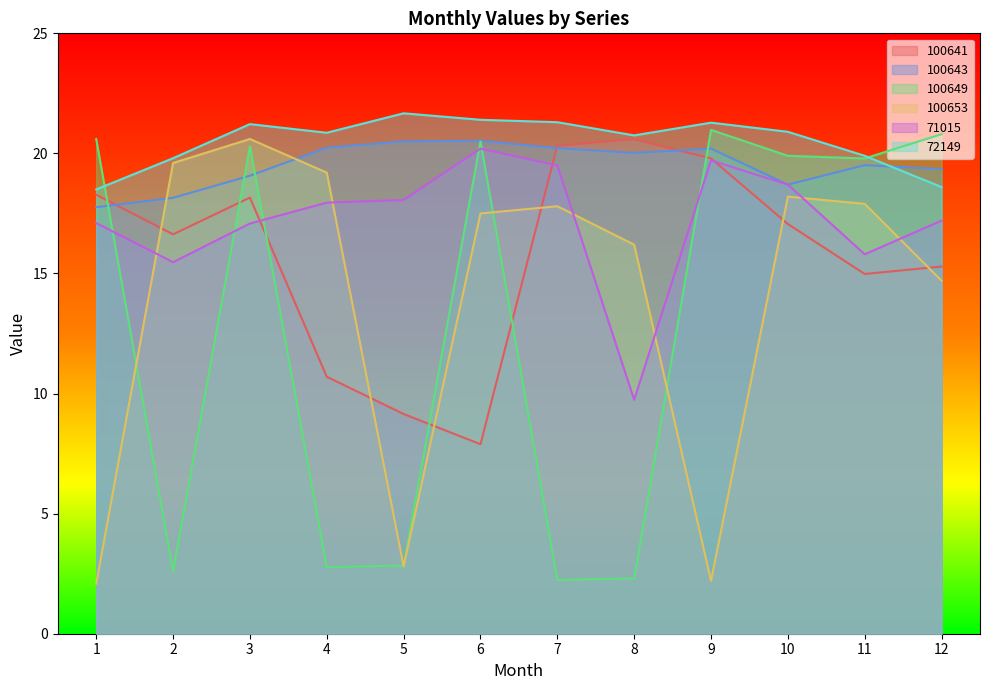

What is the approximate value of 100653 at 5?

2.8